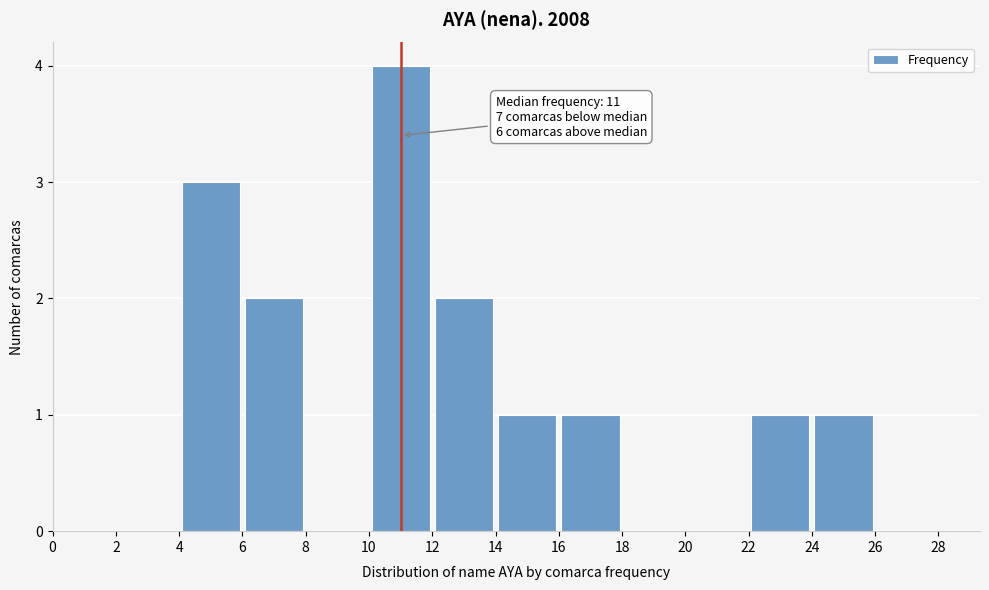

Which range on the x-axis has the tallest bar?

10 to 12